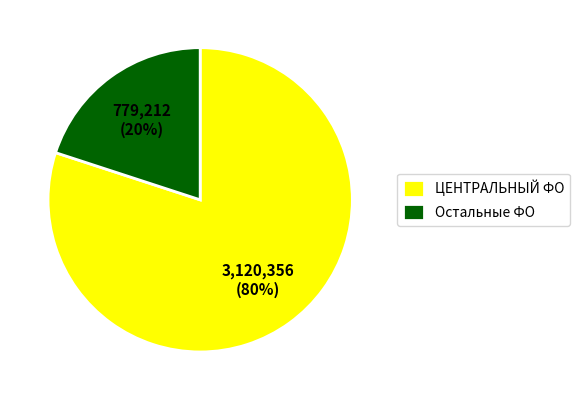

Between ЦЕНТРАЛЬНЫЙ ФО and Остальные ФО, which is larger?

ЦЕНТРАЛЬНЫЙ ФО